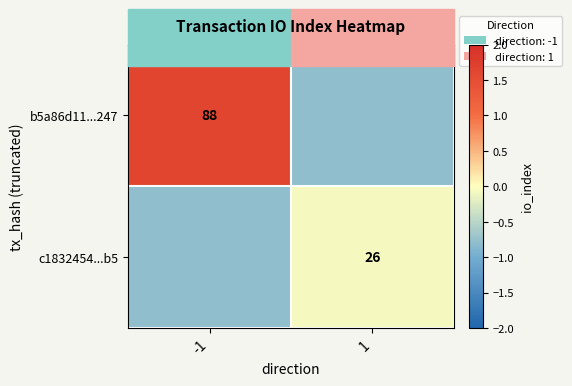

How many values in b5a86d11...247 are below zero?

1